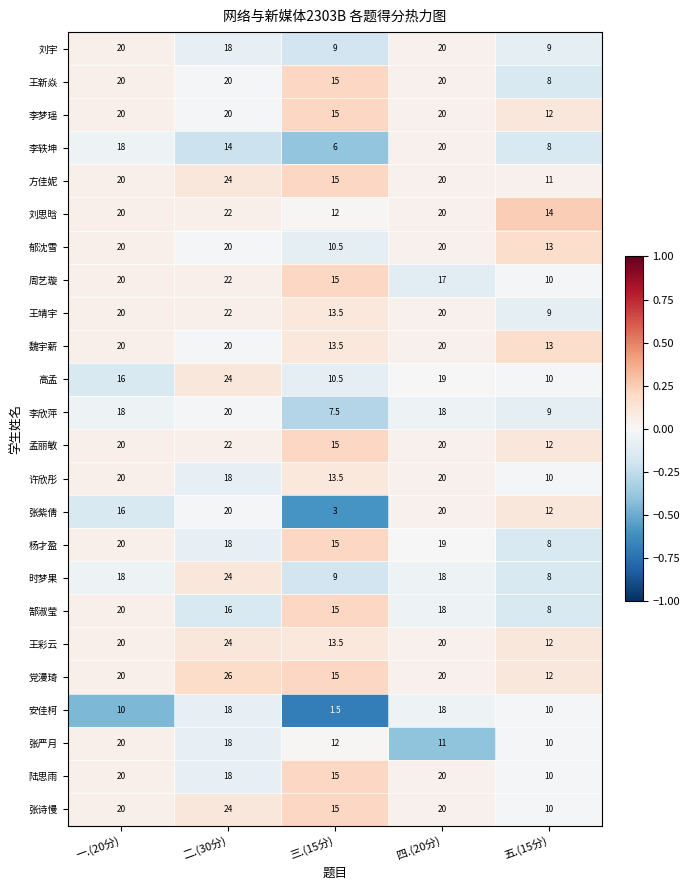

What is the average value of the 李欣萍 series?

14.5